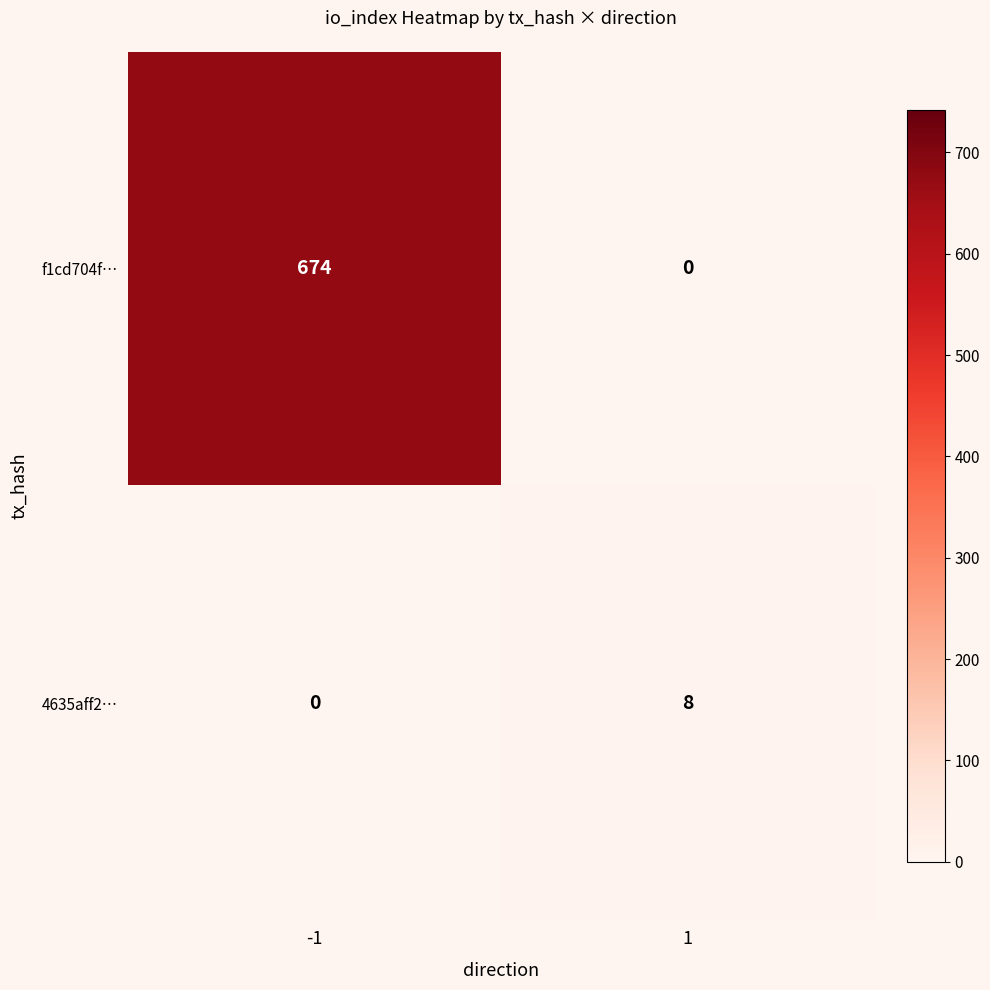

At 1, list the series in order from largest to smallest.

4635aff2…, f1cd704f…